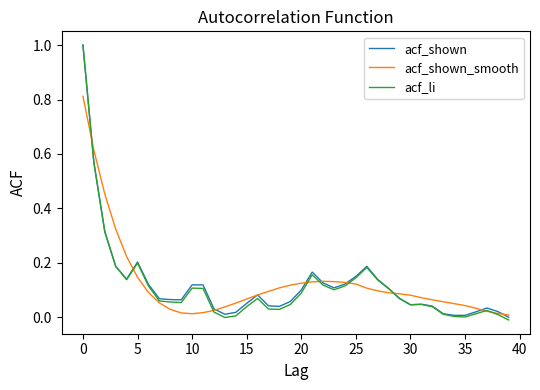

What is the greatest value displayed?

1.0